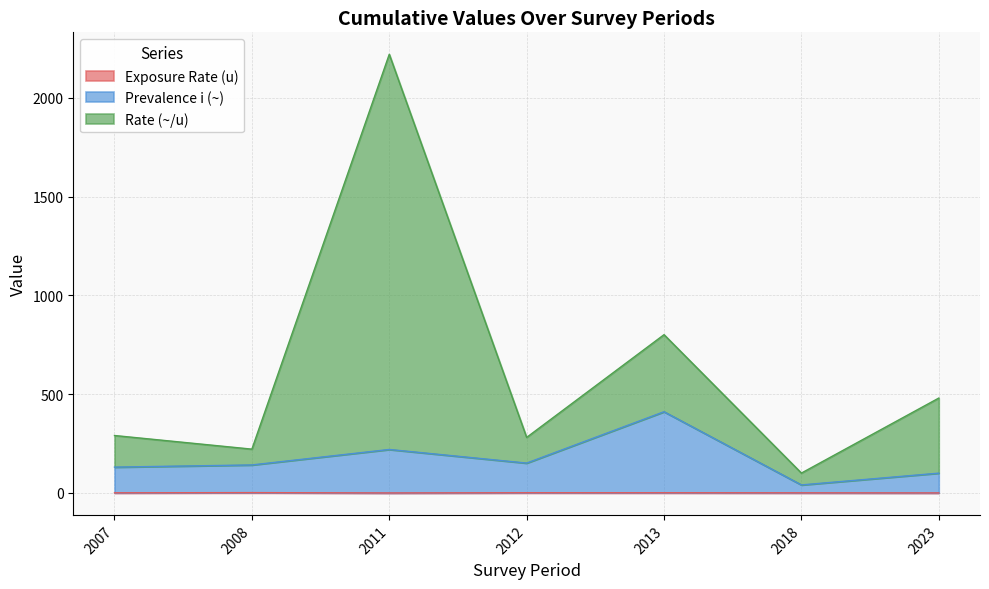

True or false: Prevalence i (~) has more than 2 points higher than both neighbors.

False